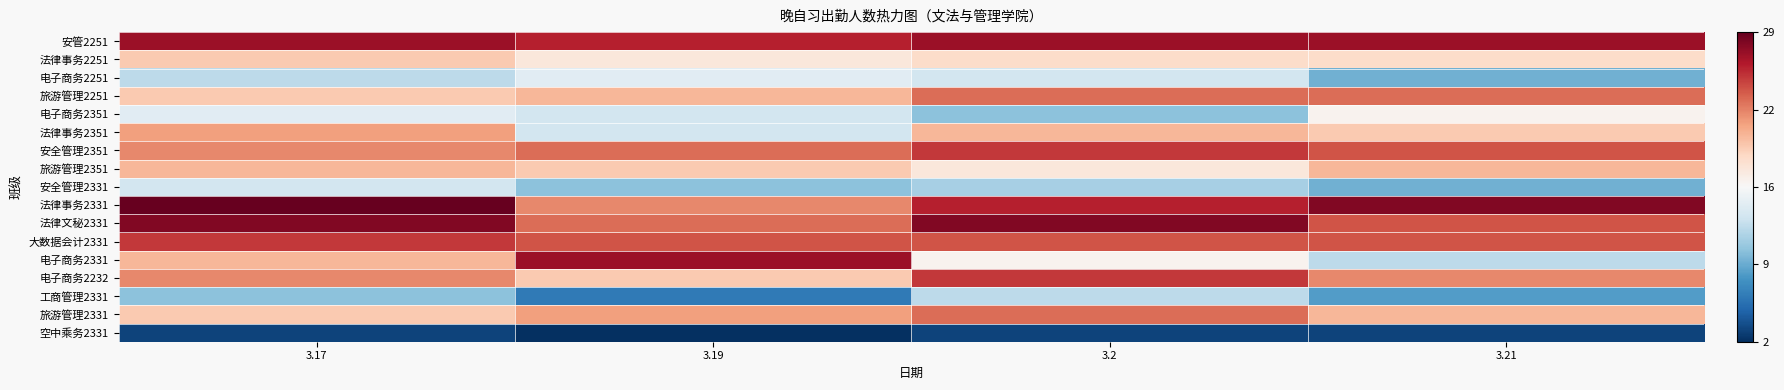

Reading left to right, extract all data points from this chart.

安管2251: 3.17=0.9	3.19=0.8	3.2=0.9	3.21=0.9
法律事务2251: 3.17=0.3	3.19=0.1	3.2=0.2	3.21=0.2
电子商务2251: 3.17=-0.3	3.19=-0.1	3.2=-0.2	3.21=-0.5
旅游管理2251: 3.17=0.3	3.19=0.3	3.2=0.6	3.21=0.6
电子商务2351: 3.17=-0.1	3.19=-0.2	3.2=-0.4	3.21=0.0
法律事务2351: 3.17=0.4	3.19=-0.2	3.2=0.3	3.21=0.3
安全管理2351: 3.17=0.5	3.19=0.6	3.2=0.7	3.21=0.6
旅游管理2351: 3.17=0.3	3.19=0.3	3.2=0.1	3.21=0.3
安全管理2331: 3.17=-0.2	3.19=-0.4	3.2=-0.3	3.21=-0.5
法律事务2331: 3.17=1.0	3.19=0.5	3.2=0.8	3.21=0.9
法律文秘2331: 3.17=0.9	3.19=0.6	3.2=0.9	3.21=0.6
大数据会计2331: 3.17=0.7	3.19=0.6	3.2=0.6	3.21=0.6
电子商务2331: 3.17=0.3	3.19=0.9	3.2=0.0	3.21=-0.3
电子商务2232: 3.17=0.5	3.19=0.3	3.2=0.7	3.21=0.5
工商管理2331: 3.17=-0.4	3.19=-0.7	3.2=-0.3	3.21=-0.6
旅游管理2331: 3.17=0.3	3.19=0.4	3.2=0.6	3.21=0.3
空中乘务2331: 3.17=-0.9	3.19=-1.0	3.2=-0.9	3.21=-0.9